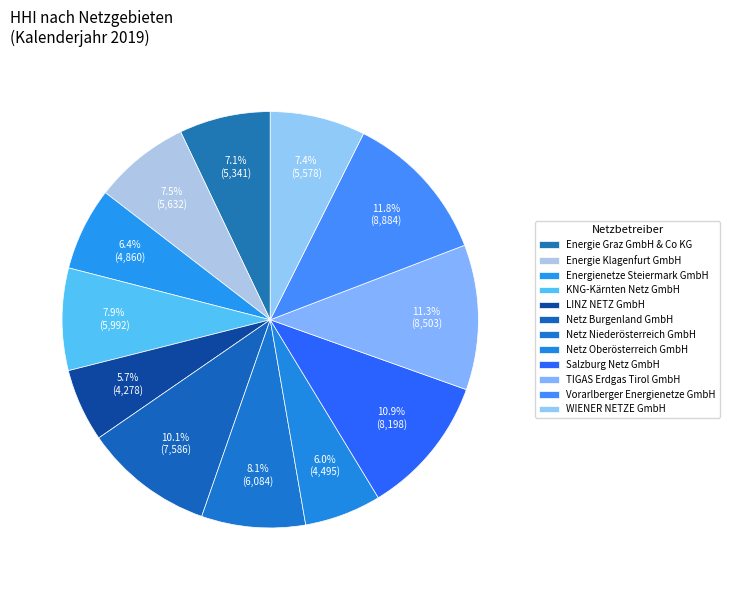

How many segments does this pie chart have?

12